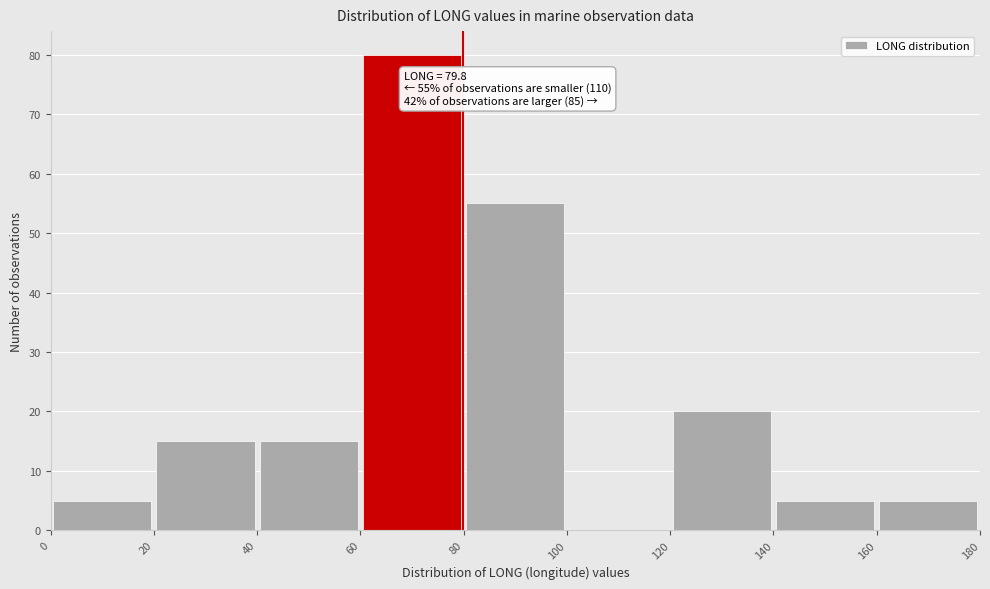

Over which range of the x-axis is the bar tallest?

60 to 80